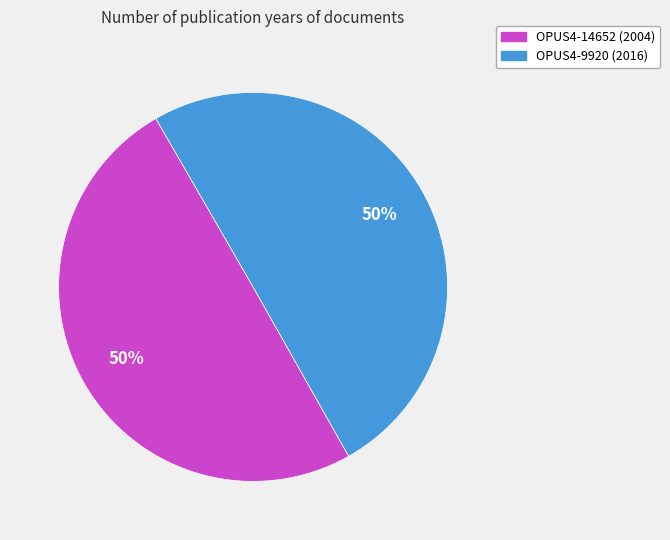

Is the sum of OPUS4-14652 (2004) and OPUS4-9920 (2016) greater than half?

Yes